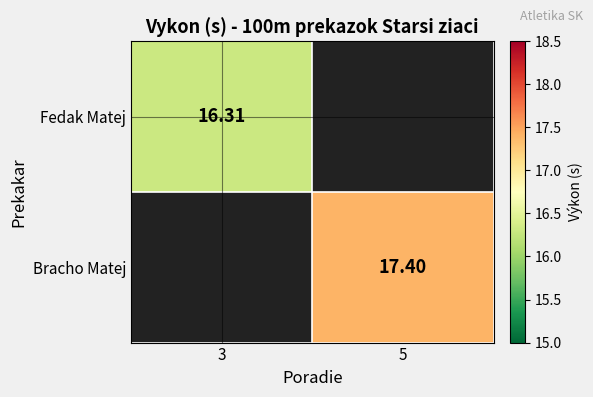

True or false: Fedak Matej has a value of 23.3 at 3.

False